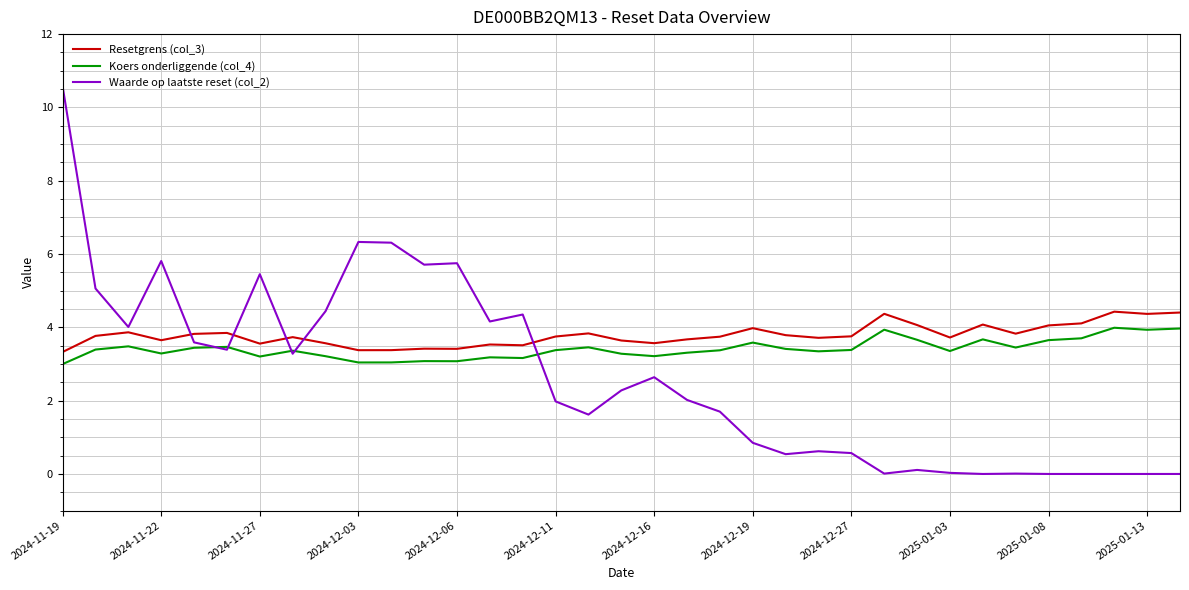

Rank the series by their average value, from highest to lowest.

Resetgrens (col_3), Koers onderliggende (col_4), Waarde op laatste reset (col_2)